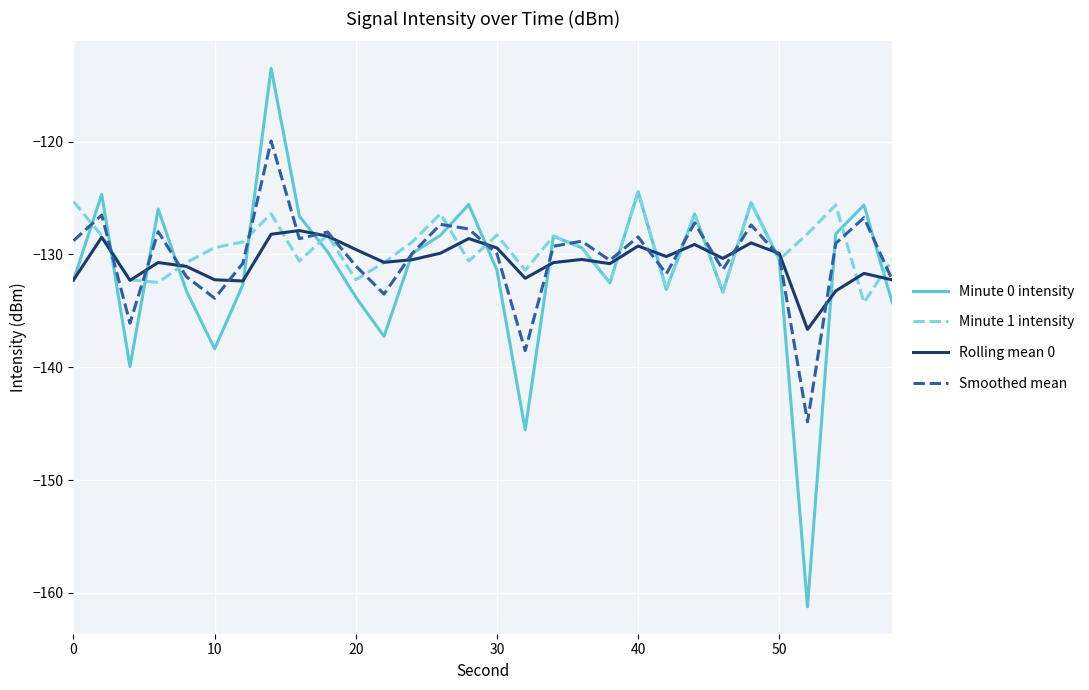

Which series has the widest spread of values?

Minute 0 intensity